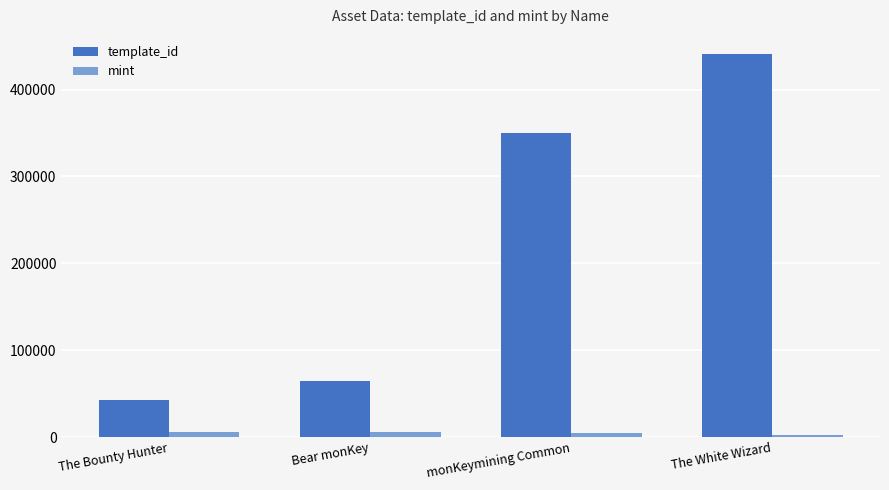

The value of mint at The White Wizard is 1878. True or false?

True